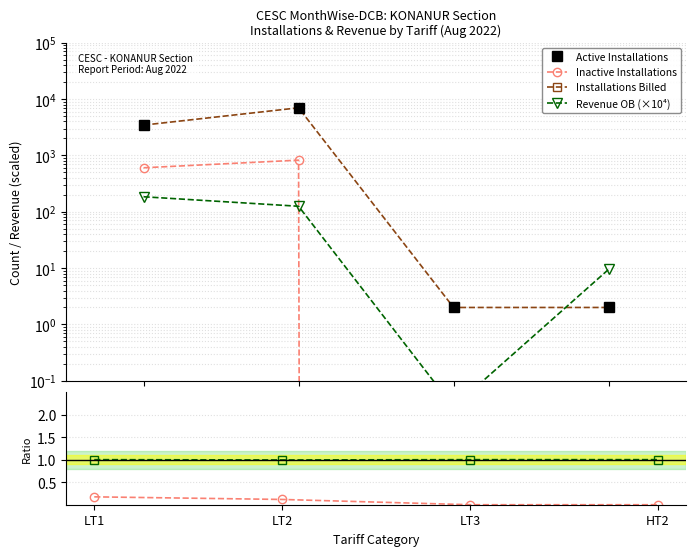

How many distinct data groups are displayed?

6